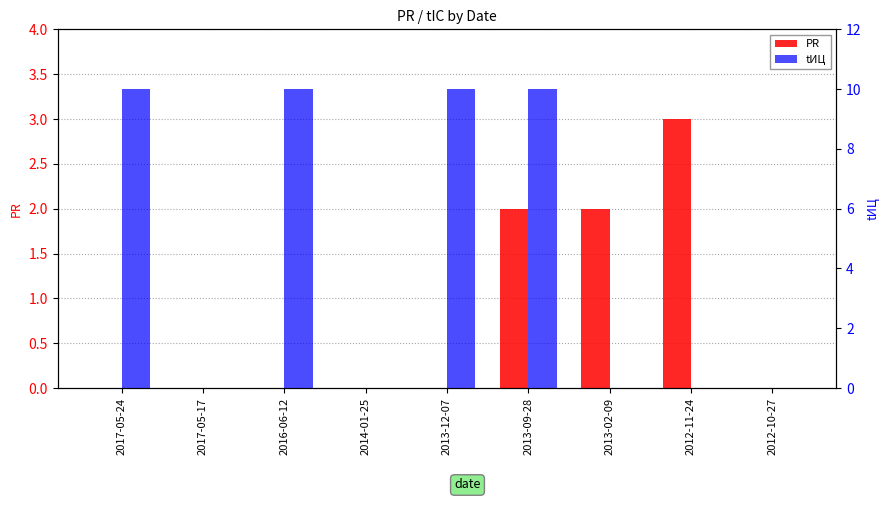

How many categories are shown in the chart?

9